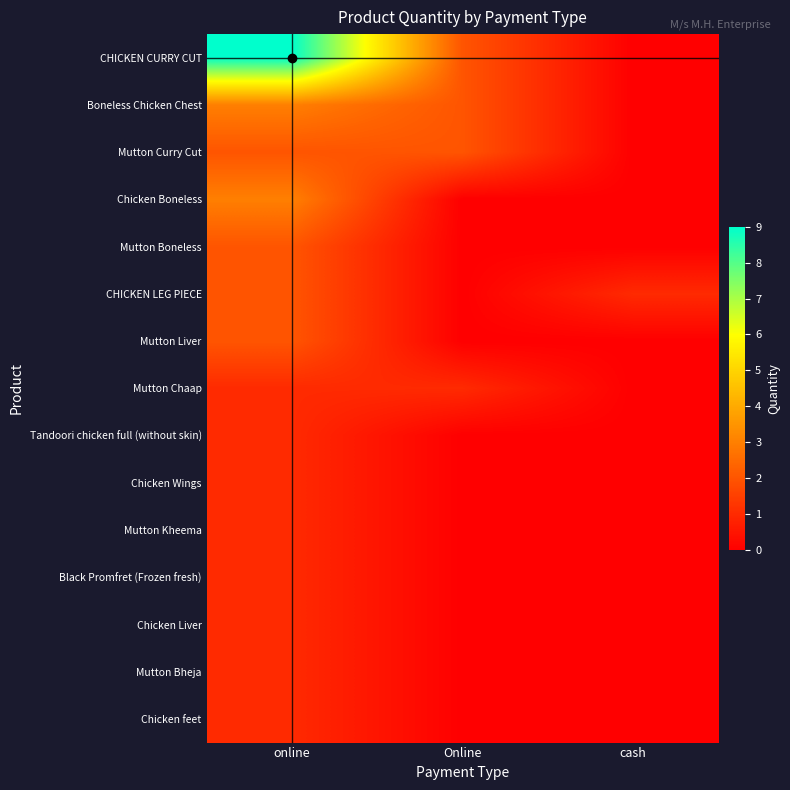

Rank the series at cash from lowest to highest value.

CHICKEN CURRY CUT, Boneless Chicken Chest, Mutton Curry Cut, Chicken Boneless, Mutton Boneless, Mutton Liver, Mutton Chaap, Tandoori chicken full (without skin), Chicken Wings, Mutton Kheema, Black Promfret (Frozen fresh), Chicken Liver, Mutton Bheja, Chicken feet, CHICKEN LEG PIECE